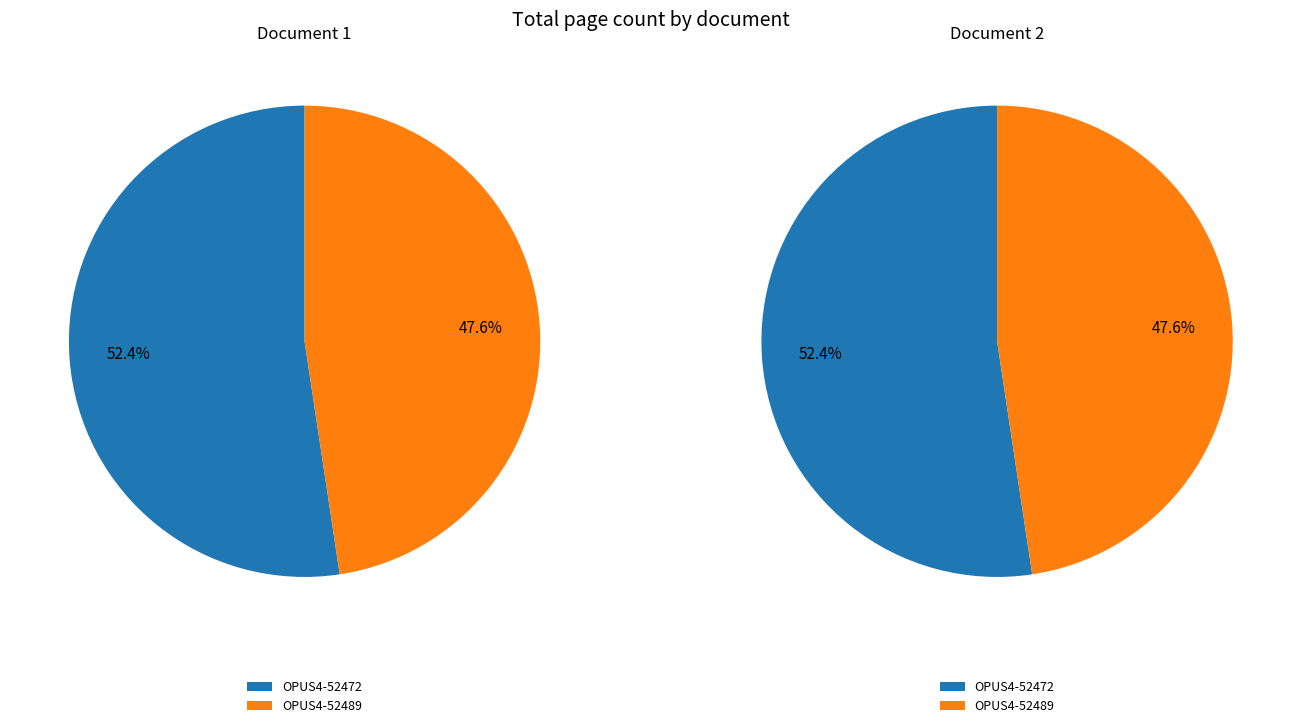

How many slices are in this pie chart?

2